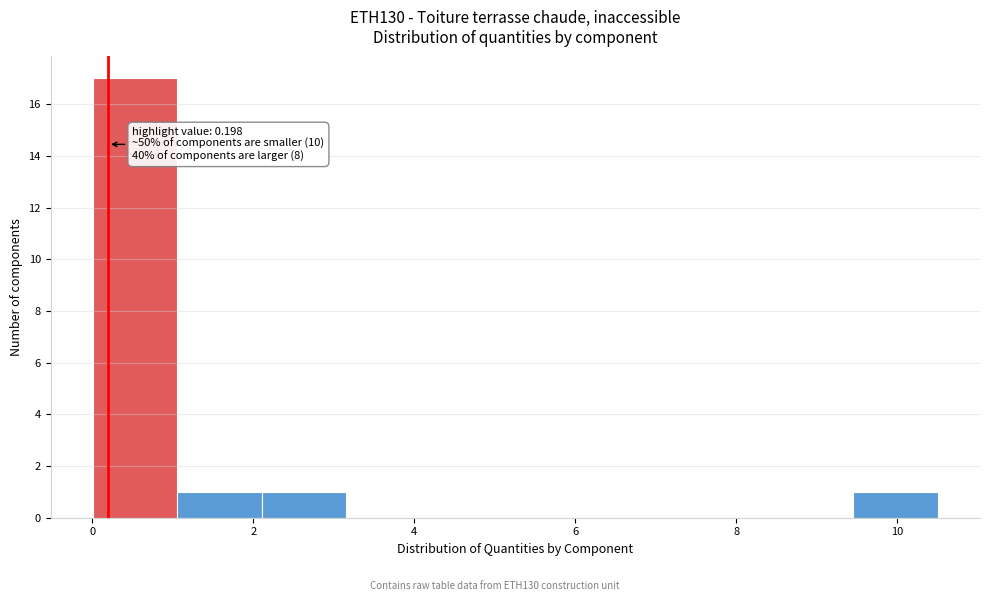

Which range on the x-axis has the tallest bar?

0.0 to 1.0